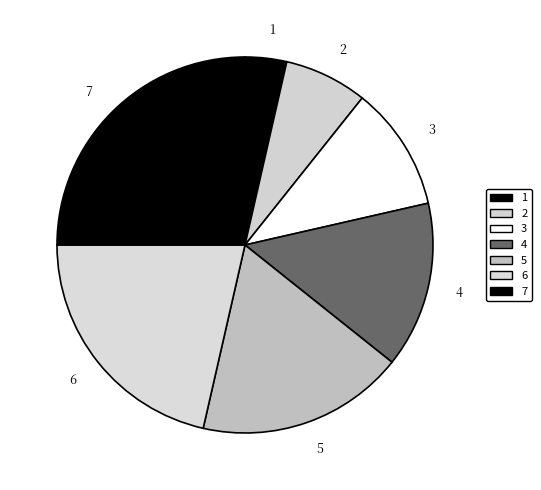

Which category has the biggest portion of the pie?

7